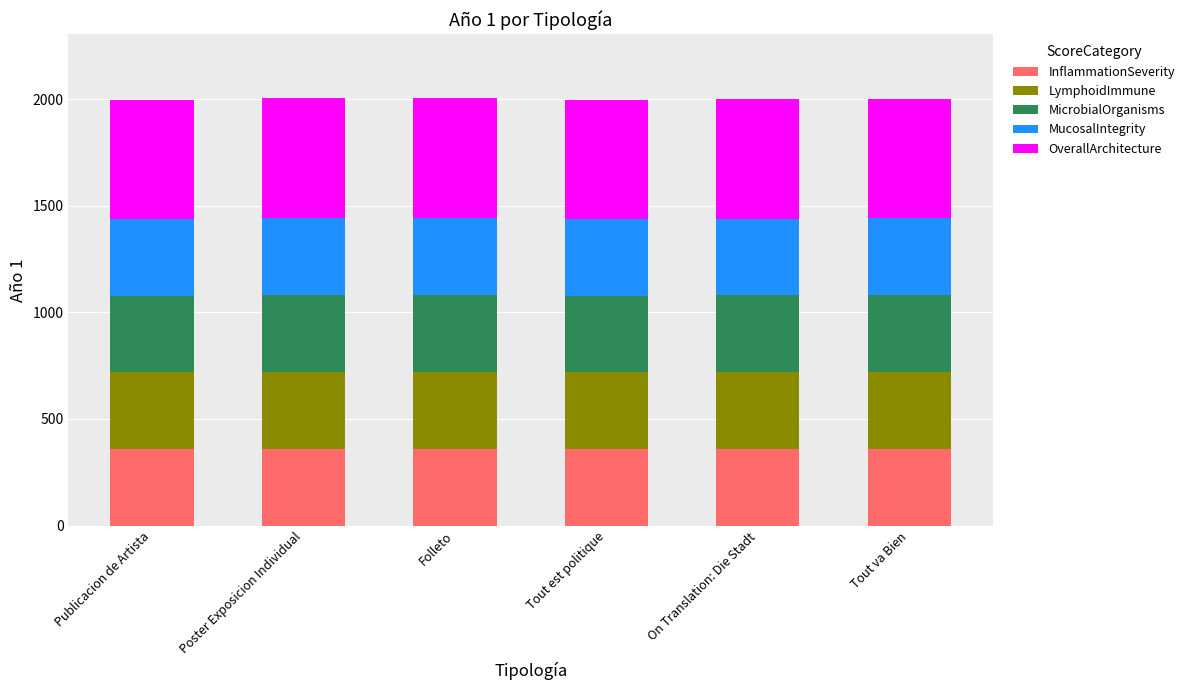

What is the minimum value for InflammationSeverity?

359.5